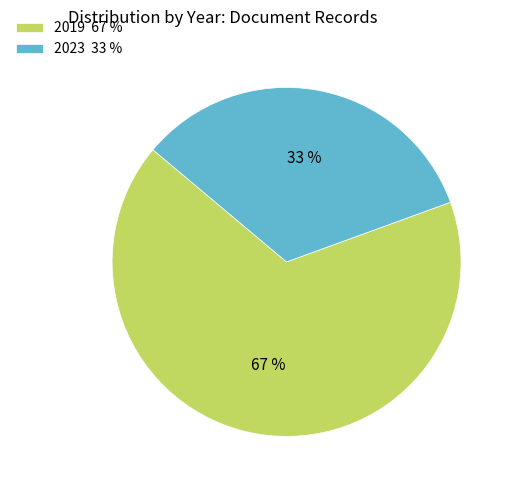

Combined, do 2023 33 % and 2019 67 % account for over 50%?

Yes